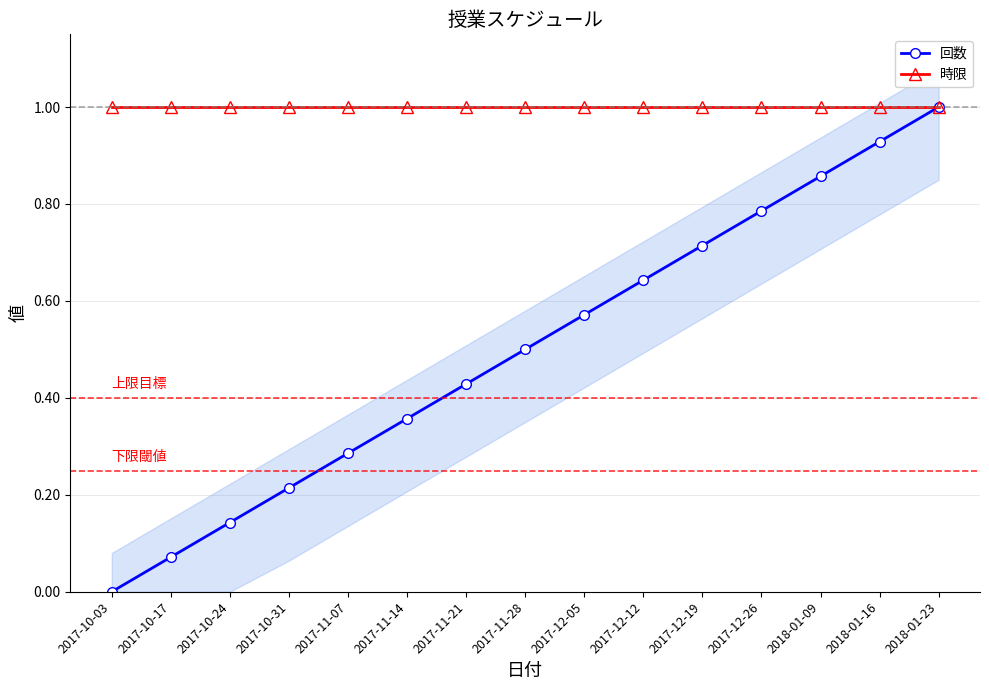

Is it true that 回数 equals 0.4 at 2017-10-31?

False